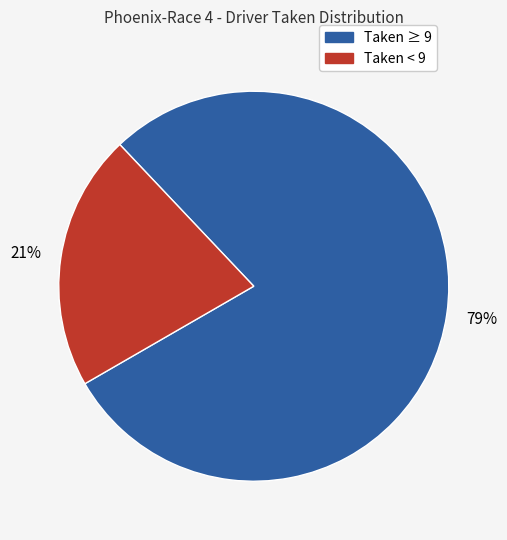

Is there a majority slice in this chart?

Yes